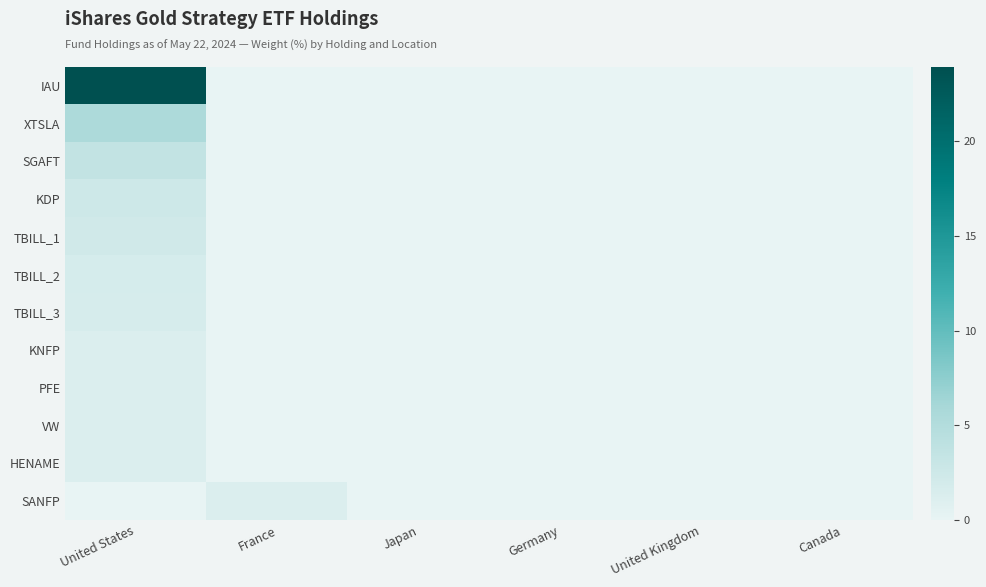

Reading left to right, what are all the values shown in this chart?

IAU: United States=23.9	France=0.0	Japan=0.0	Germany=0.0	United Kingdom=0.0	Canada=0.0
XTSLA: United States=5.4	France=0.0	Japan=0.0	Germany=0.0	United Kingdom=0.0	Canada=0.0
SGAFT: United States=3.5	France=0.0	Japan=0.0	Germany=0.0	United Kingdom=0.0	Canada=0.0
KDP: United States=2.5	France=0.0	Japan=0.0	Germany=0.0	United Kingdom=0.0	Canada=0.0
TBILL_1: United States=2.2	France=0.0	Japan=0.0	Germany=0.0	United Kingdom=0.0	Canada=0.0
TBILL_2: United States=1.7	France=0.0	Japan=0.0	Germany=0.0	United Kingdom=0.0	Canada=0.0
TBILL_3: United States=1.7	France=0.0	Japan=0.0	Germany=0.0	United Kingdom=0.0	Canada=0.0
KNFP: United States=1.2	France=0.0	Japan=0.0	Germany=0.0	United Kingdom=0.0	Canada=0.0
PFE: United States=1.1	France=0.0	Japan=0.0	Germany=0.0	United Kingdom=0.0	Canada=0.0
VW: United States=1.1	France=0.0	Japan=0.0	Germany=0.0	United Kingdom=0.0	Canada=0.0
HENAME: United States=1.1	France=0.0	Japan=0.0	Germany=0.0	United Kingdom=0.0	Canada=0.0
SANFP: United States=0.0	France=1.1	Japan=0.0	Germany=0.0	United Kingdom=0.0	Canada=0.0